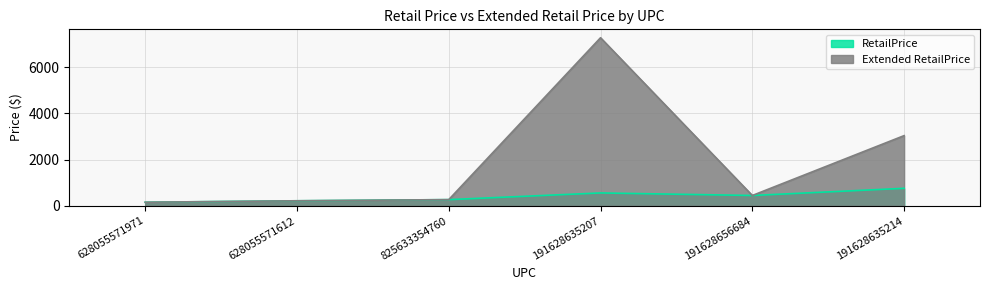

Reading left to right, transcribe all the data shown in this chart.

RetailPrice: 628055571971=157.0	628055571612=220.0	825633354760=270.0	191628635207=559.0	191628656684=449.0	191628635214=759.0
Extended RetailPrice: 628055571971=157.0	628055571612=220.0	825633354760=270.0	191628635207=7267.0	191628656684=449.0	191628635214=3036.0